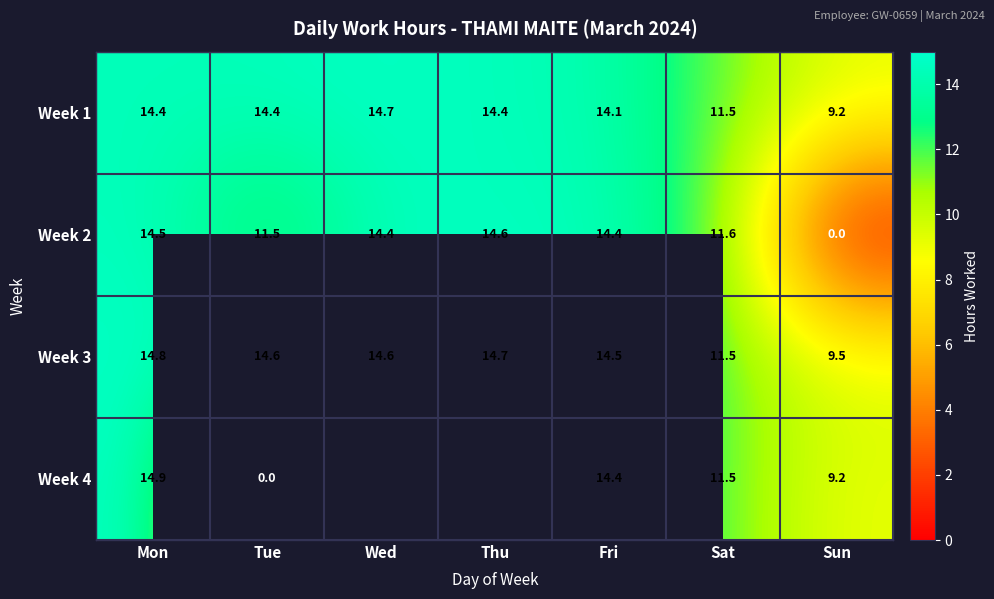

How many data points in Week 2 are above 14?

4